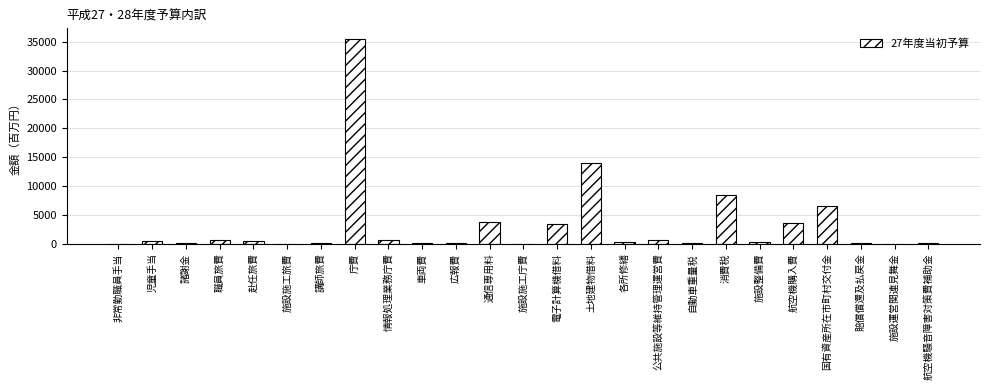

At which category does the chart reach its peak across all series?

庁費